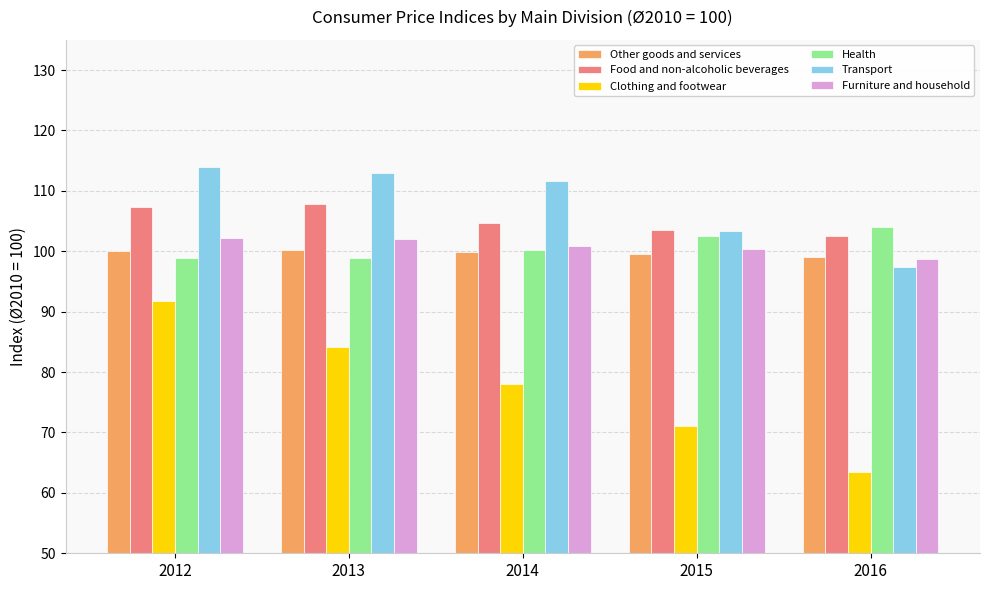

Is it true that Health equals 155.9 at 2016?

False